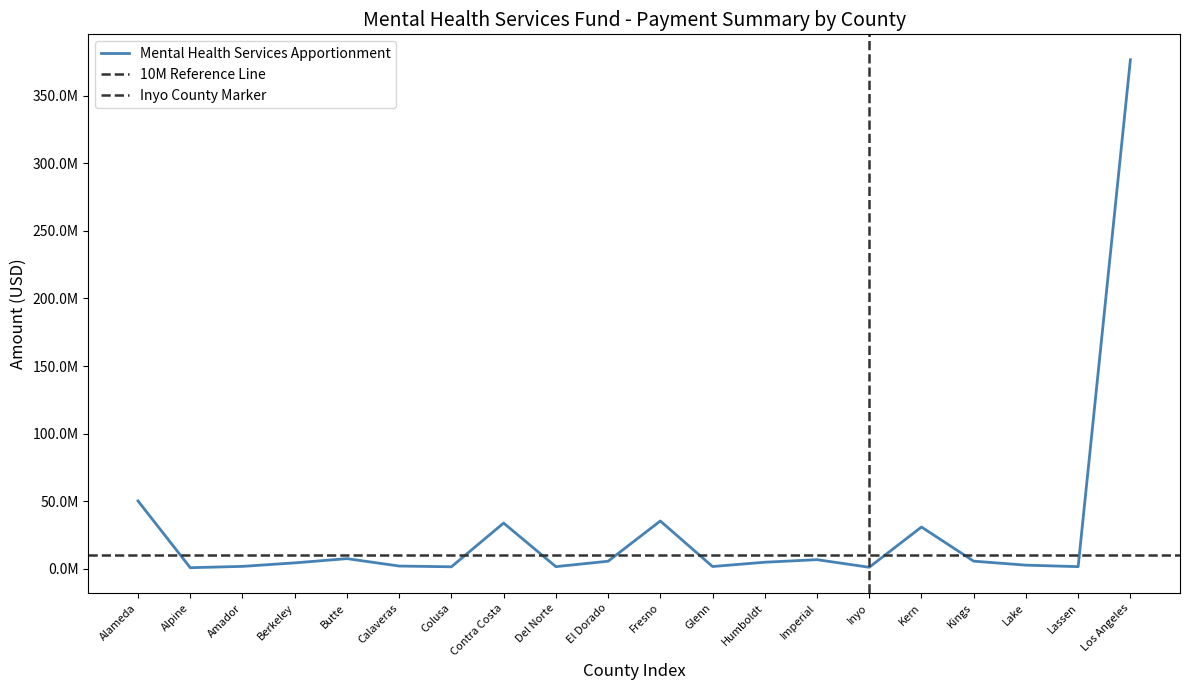

Where is the data nearest to the value 188725965?

Alameda